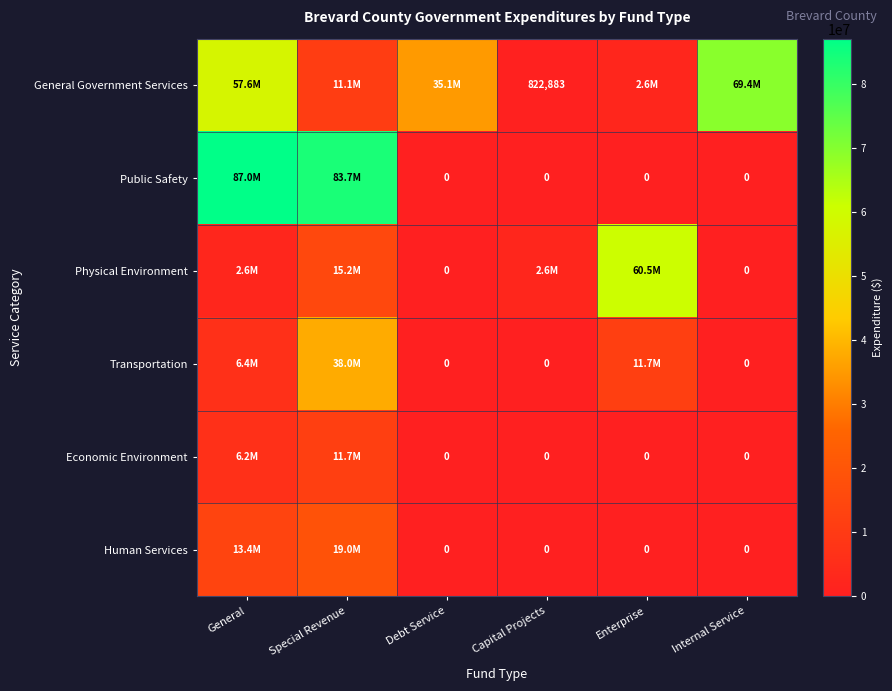

The value of Human Services at Debt Service is -13281703. True or false?

False